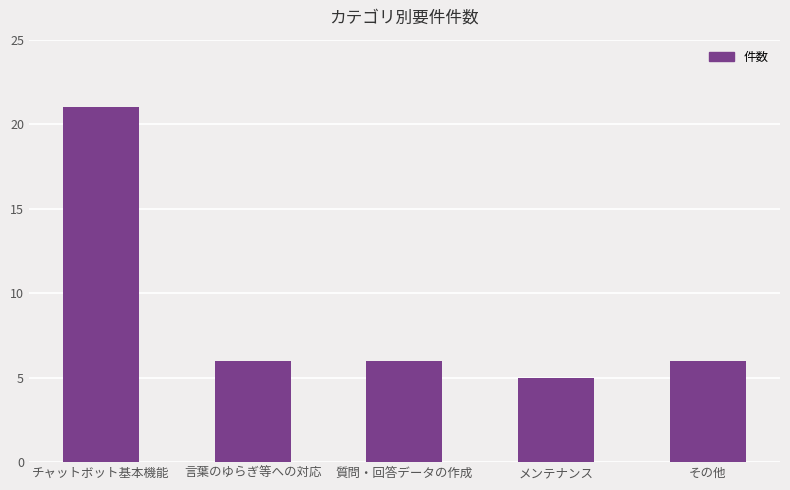

Reading left to right, what are all the values shown in this chart?

21	6	6	5	6